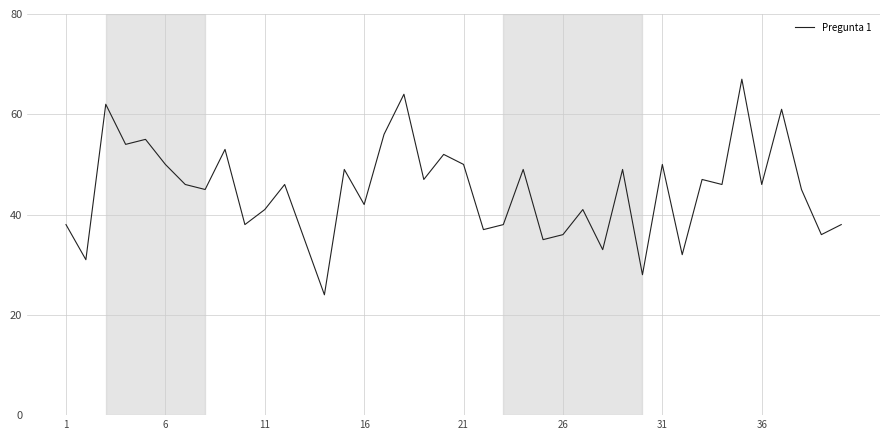

What is the minimum value shown in the chart?

24